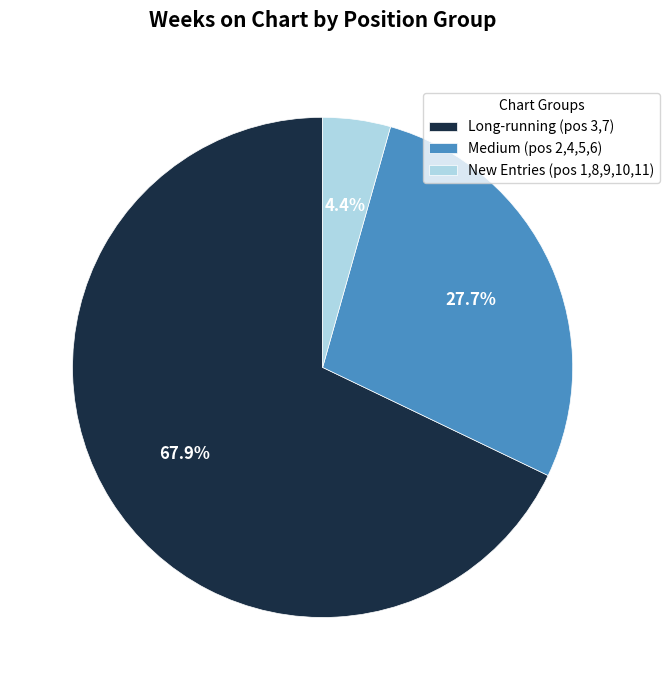

Is the sum of New Entries (pos 1,8,9,10,11) and Medium (pos 2,4,5,6) greater than half?

No